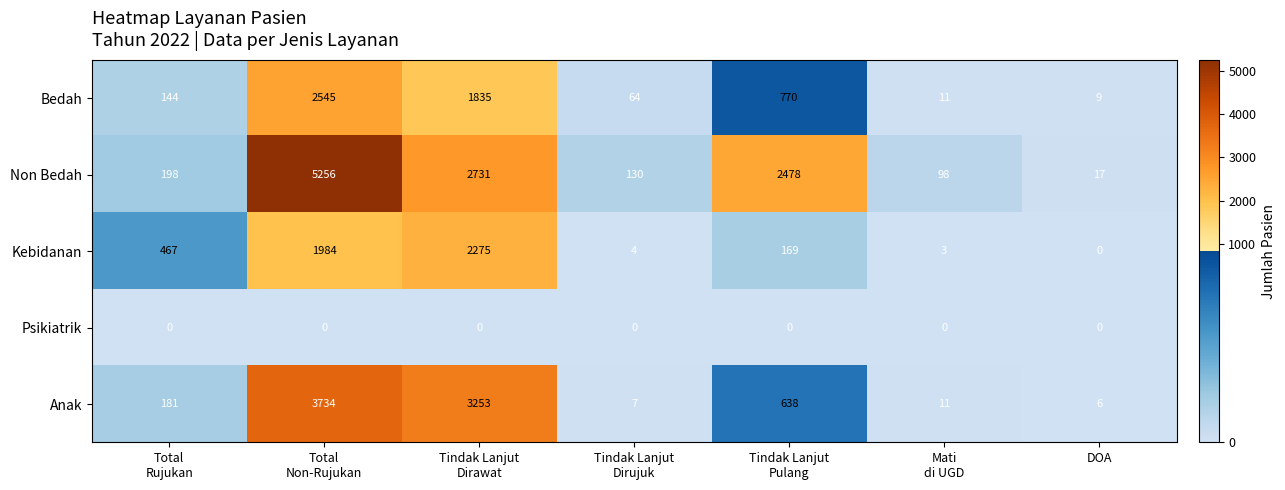

Which category has the highest value across all series?

Total
Non-Rujukan